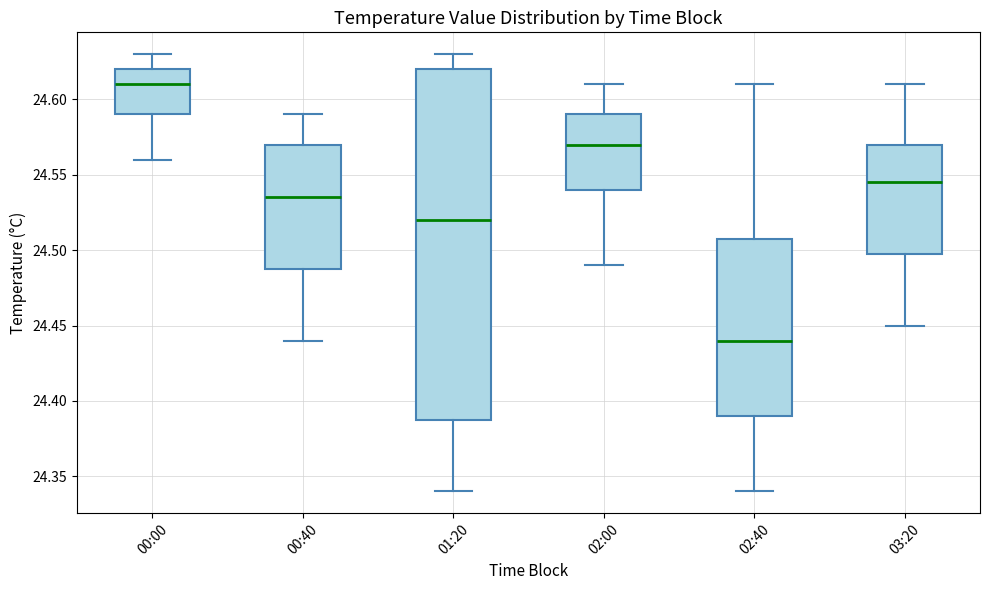

Reading left to right, transcribe this box plot: for each box, give where its median line is, the range the box spans, and where its two whiskers end, as read against the y-axis. The values are not printed on the chart, so give them approximately, as read against the axis.

00:00: median 24.610, box 24.590 to 24.620, whiskers 24.560 to 24.630
00:40: median 24.535, box 24.490 to 24.570, whiskers 24.440 to 24.590
01:20: median 24.520, box 24.390 to 24.620, whiskers 24.340 to 24.630
02:00: median 24.570, box 24.540 to 24.590, whiskers 24.490 to 24.610
02:40: median 24.440, box 24.390 to 24.510, whiskers 24.340 to 24.610
03:20: median 24.545, box 24.500 to 24.570, whiskers 24.450 to 24.610